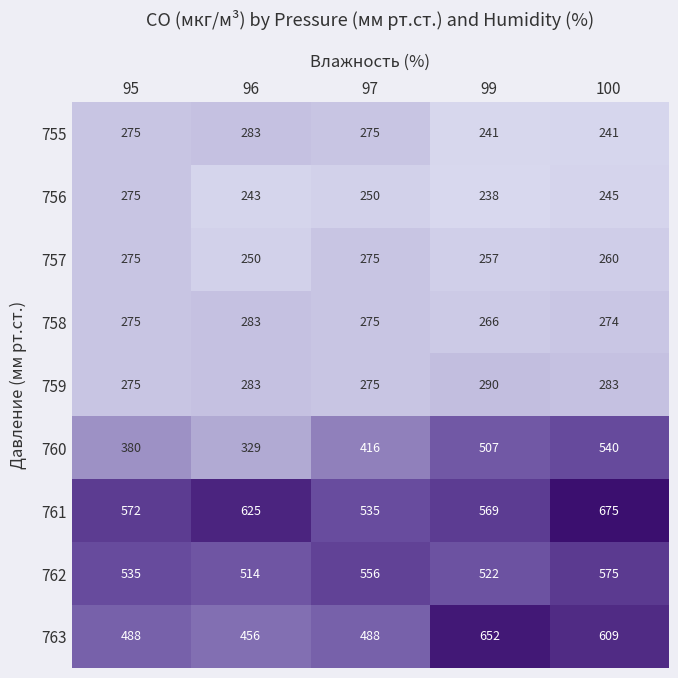

List the labels in order of 762 value, largest first.

100, 97, 95, 99, 96